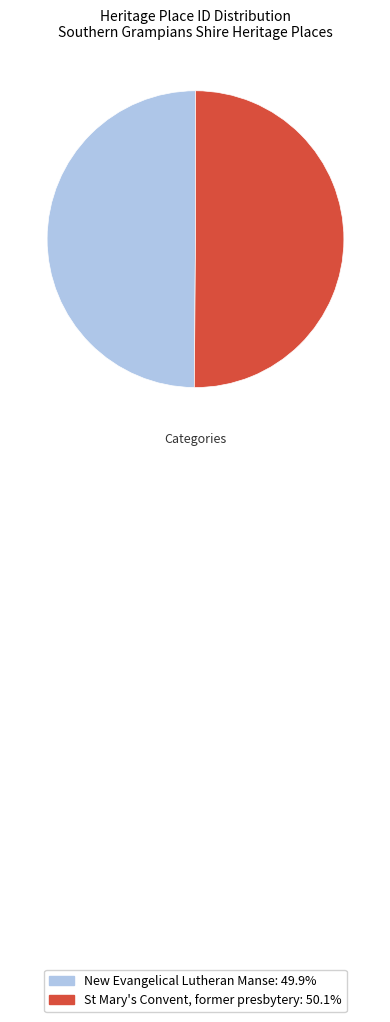

What is the ratio of the value at St Mary's Convent, former presbytery to the value at New Evangelical Lutheran Manse?

1.0